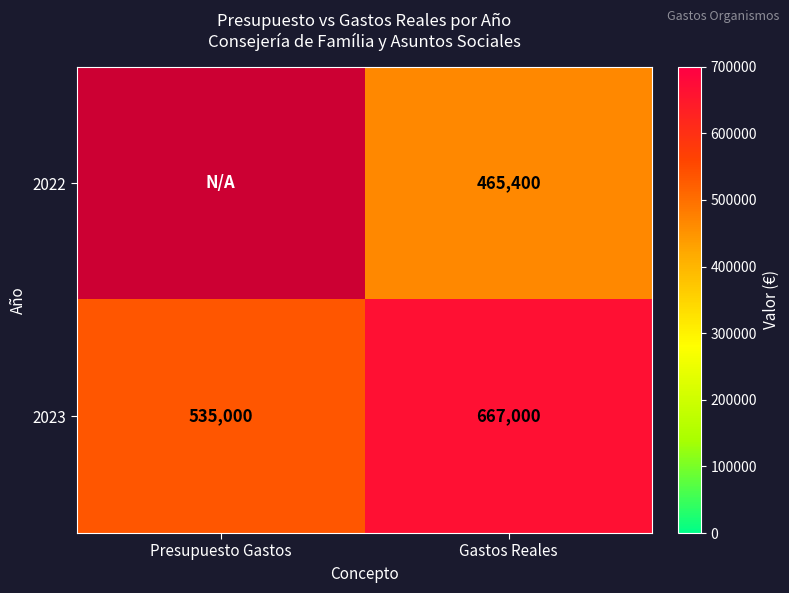

What is the total value across all series at Gastos Reales?

1132400